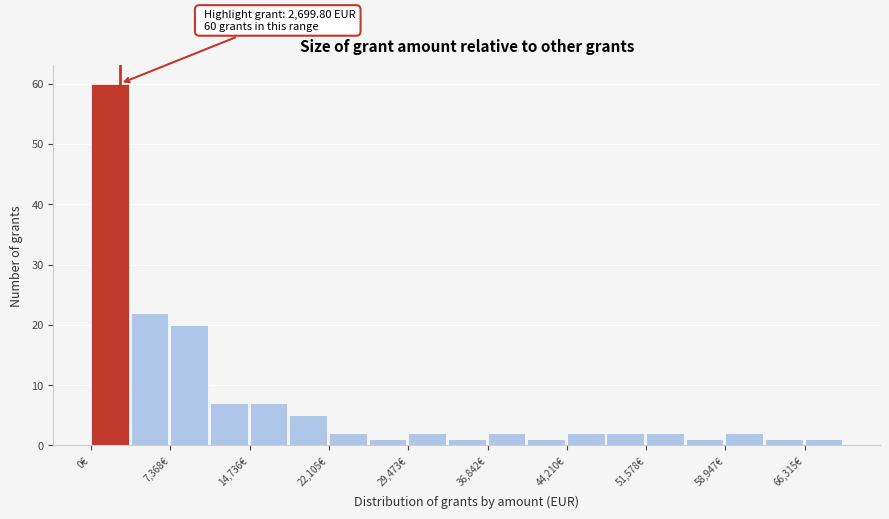

Around what value on the x-axis is the tallest bar? Give the approximate position of its centre, as read against the axis.

2000